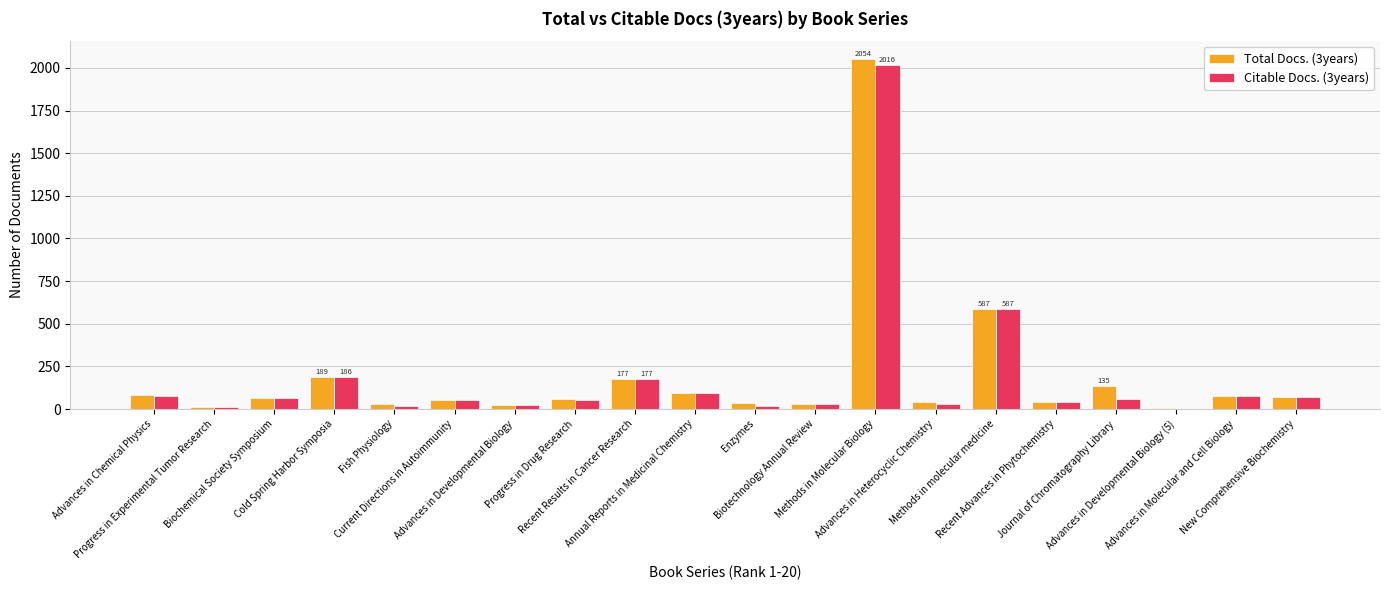

What is the greatest value displayed?

2054